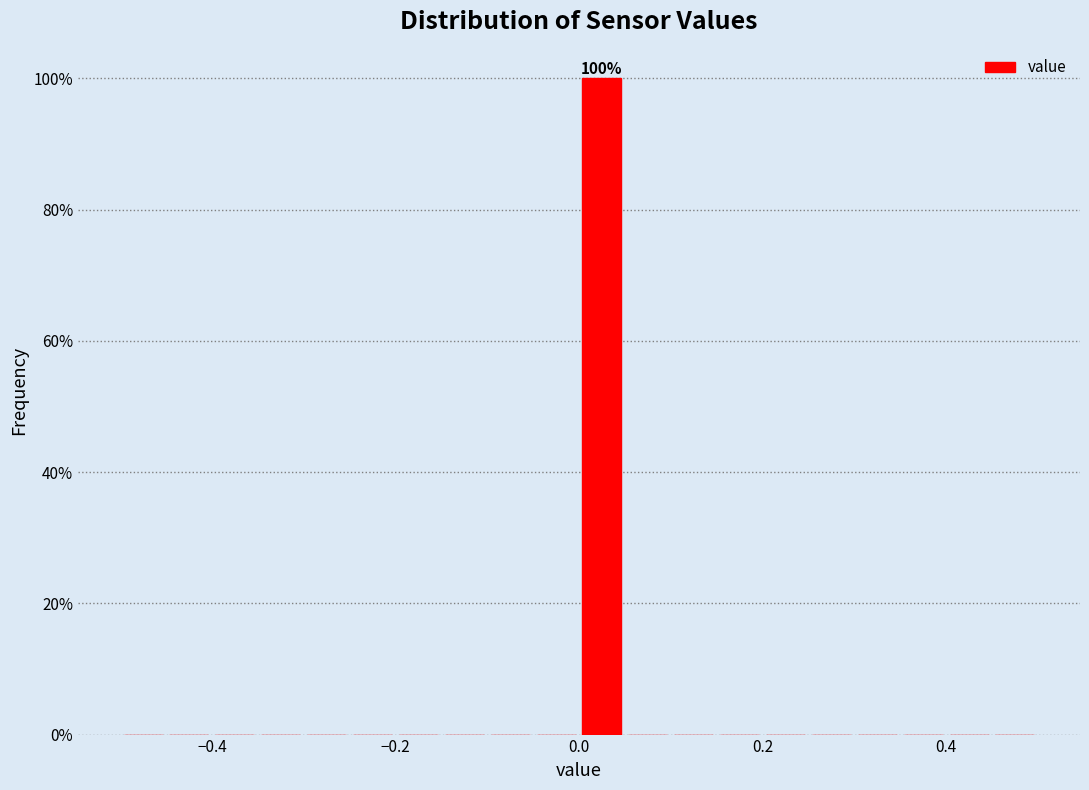

Around what value on the x-axis is the tallest bar? Give the approximate position of its centre, as read against the axis.

0.02